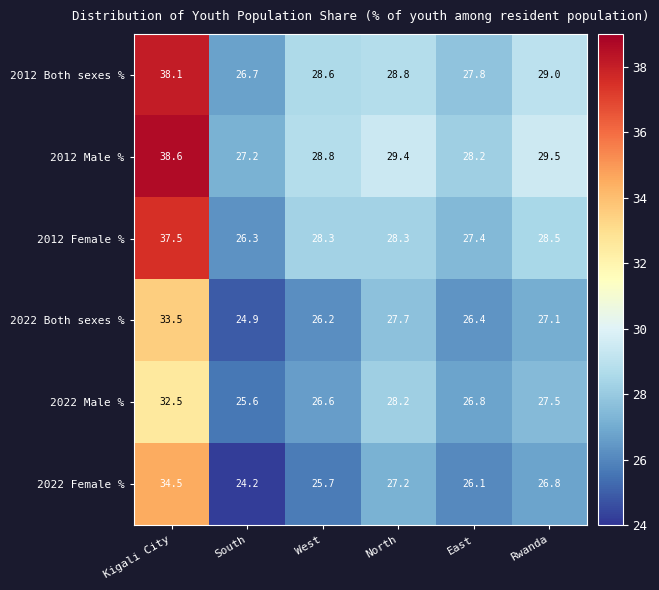

What value does the 2022 Both sexes % series have at Rwanda?

27.1